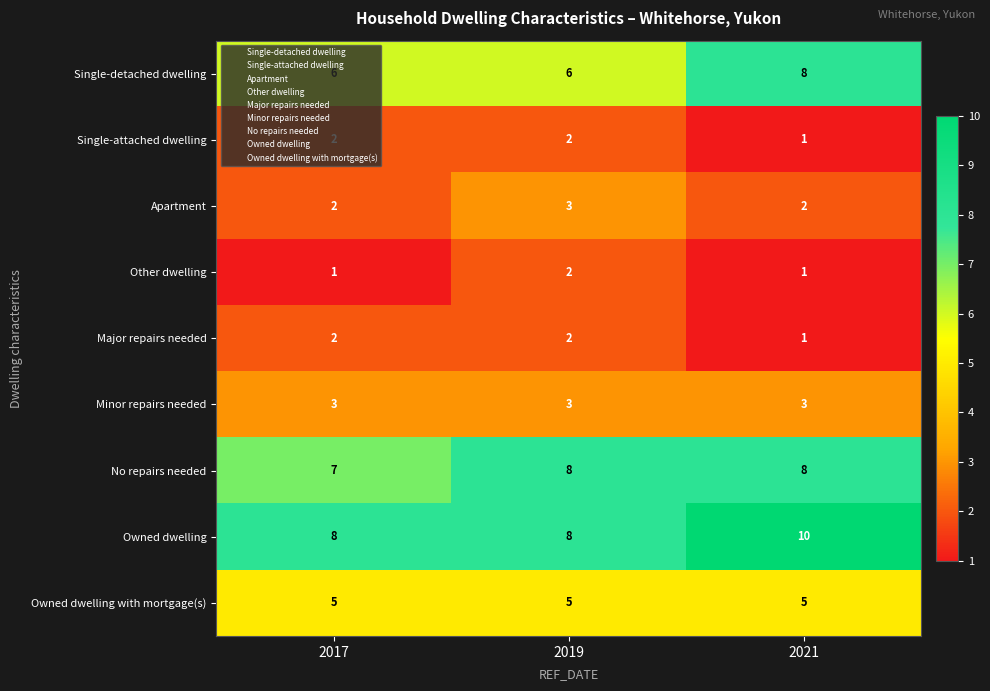

At which category does the chart reach its peak across all series?

2021